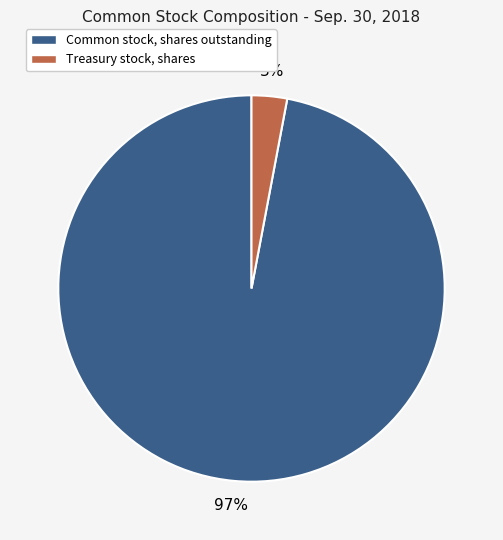

Which has a higher value, Treasury stock, shares or Common stock, shares outstanding?

Common stock, shares outstanding